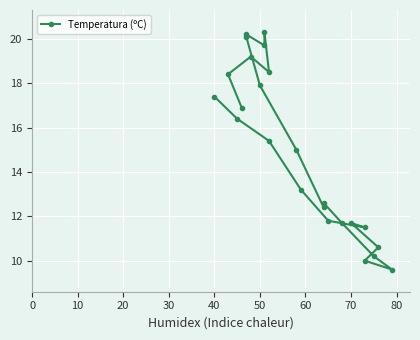

How many lines are shown in the chart?

1